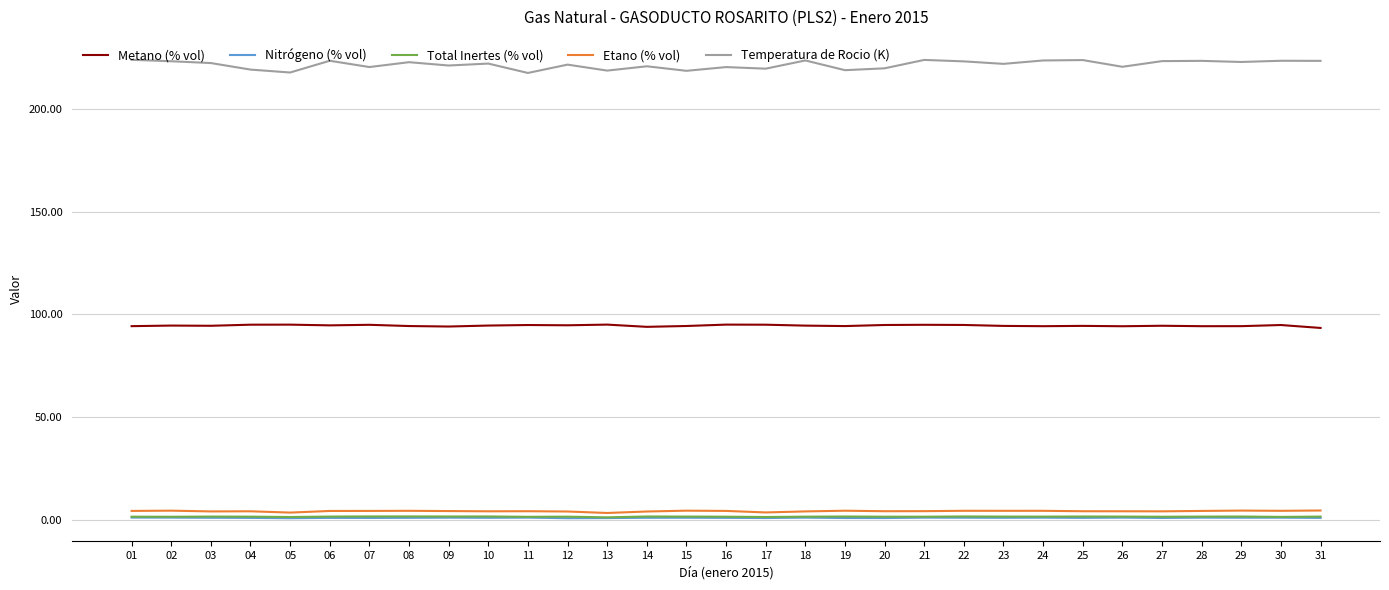

What is the minimum value for Total Inertes (% vol)?

1.2